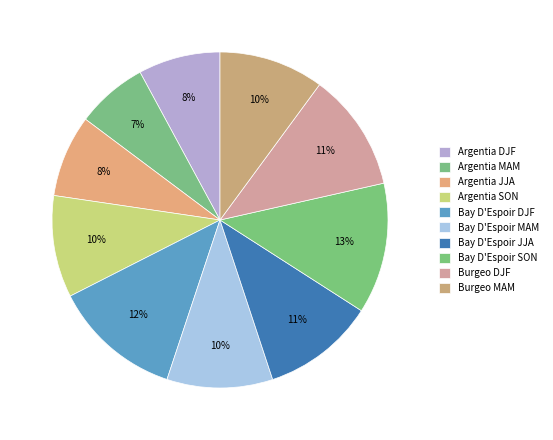

How many slices are in this pie chart?

10